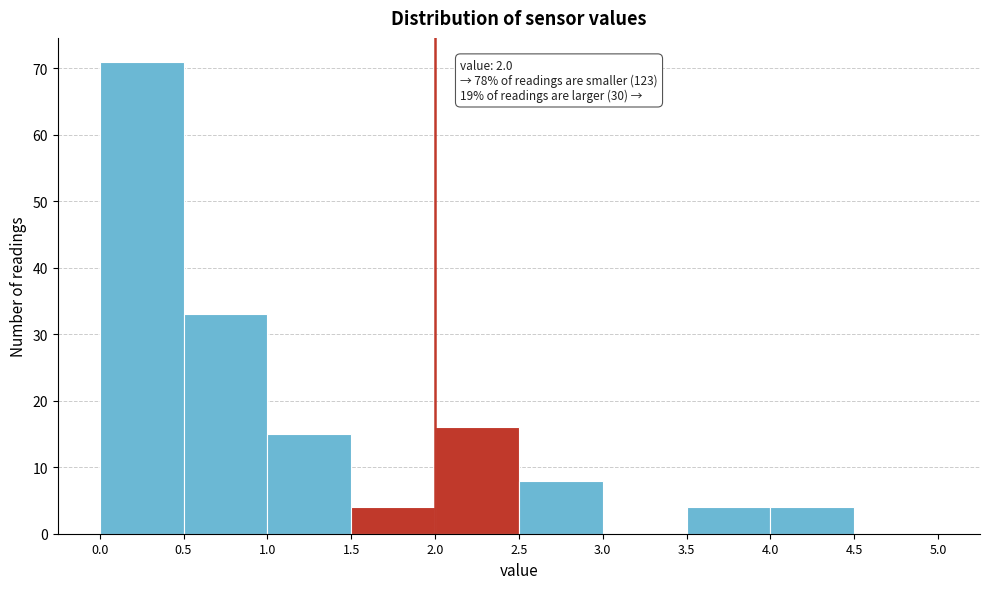

Over which range of the x-axis is the bar tallest?

0.0 to 0.5